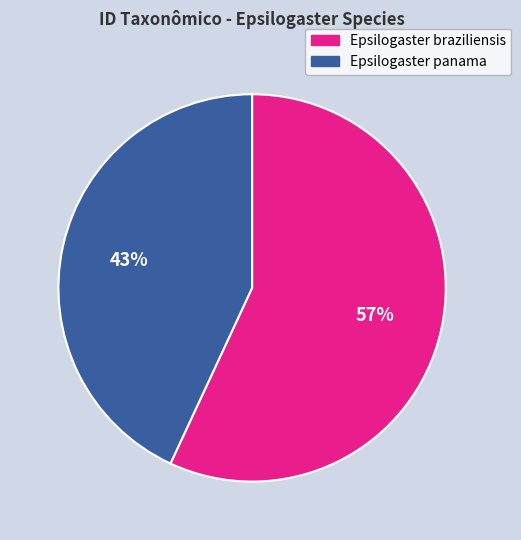

What is the smallest slice in the pie chart?

Epsilogaster panama